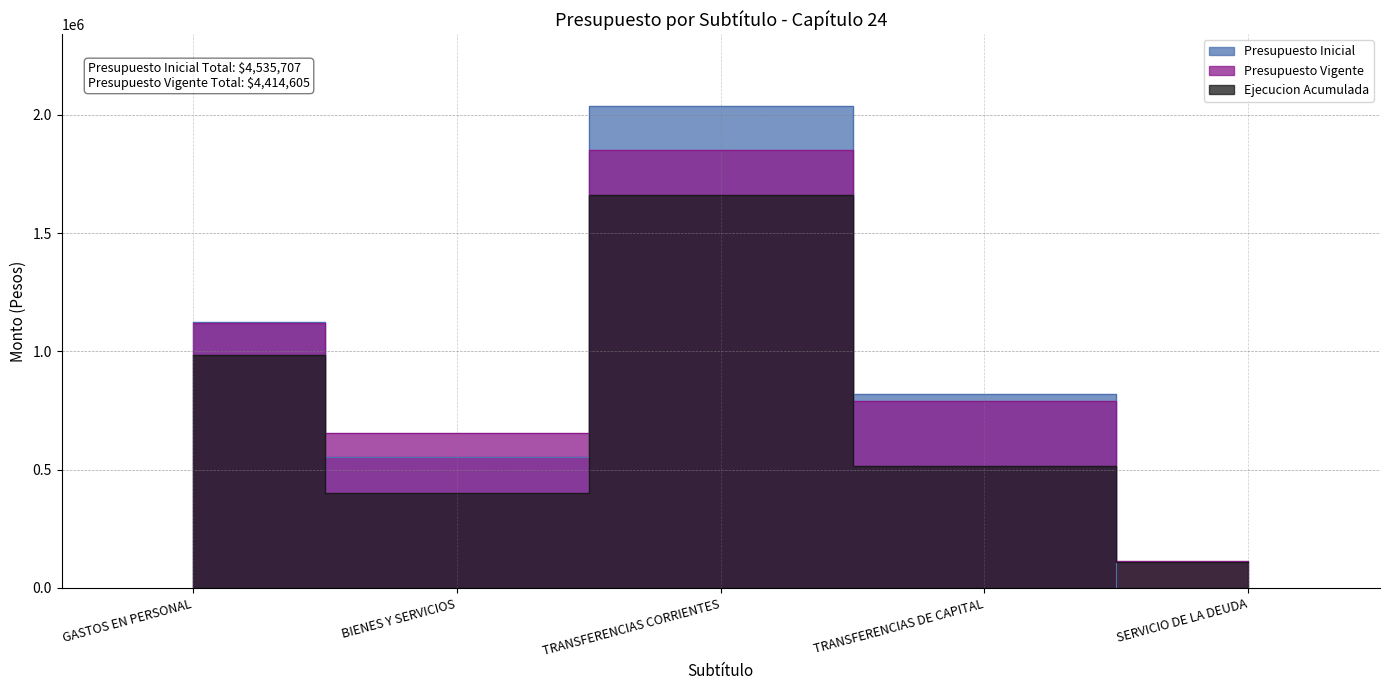

What are all the series names shown in the legend?

Presupuesto Inicial, Presupuesto Vigente, Ejecucion Acumulada